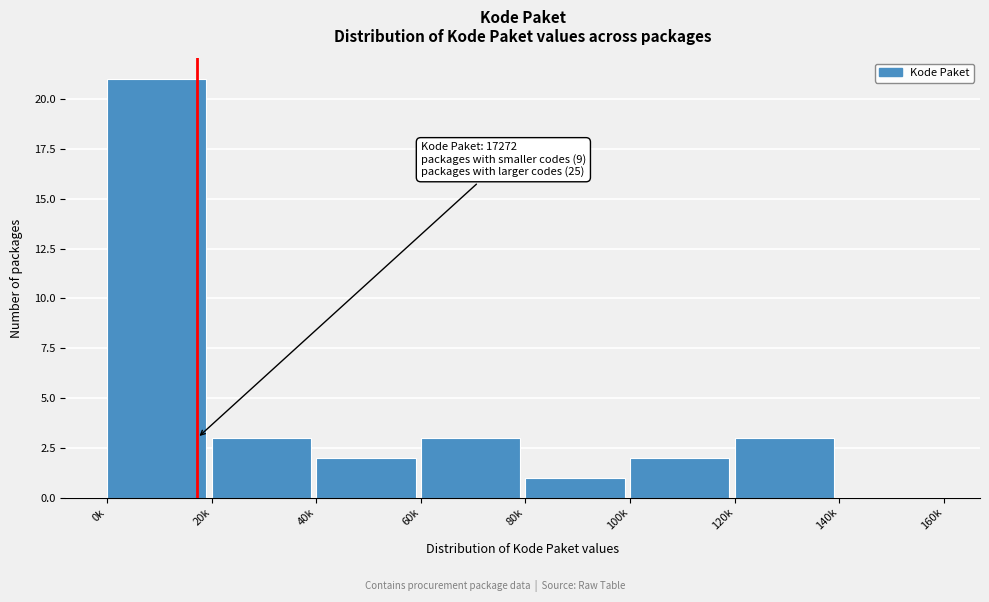

Reading right to left, transcribe all the data shown in this chart.

140k=0	120k=3	100k=2	80k=1	60k=3	40k=2	20k=3	0k=21